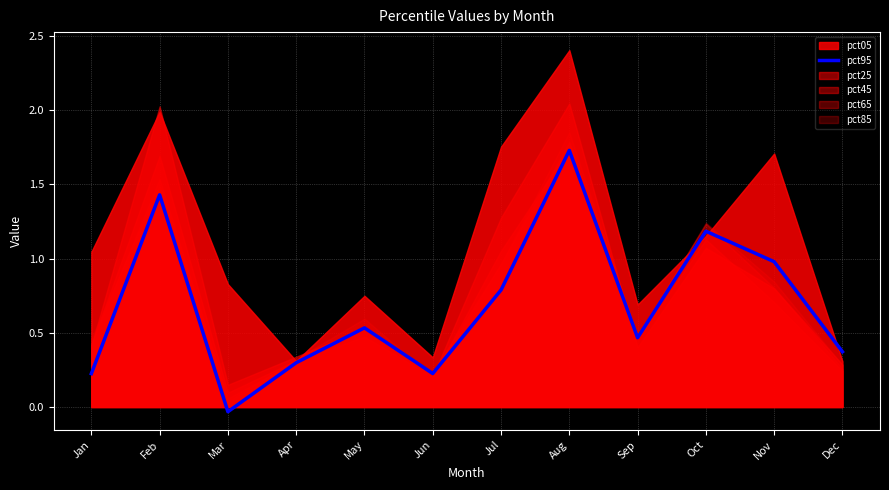

At which label is the value closest to 0?

Mar